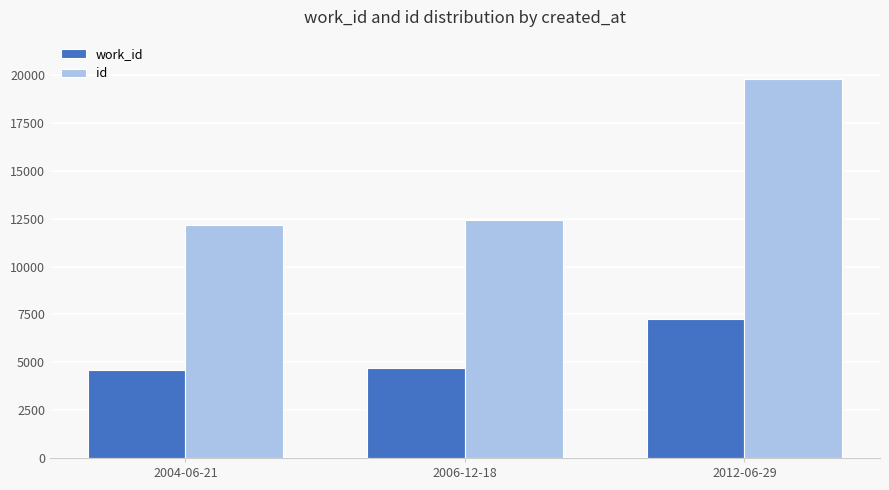

Where is id nearest to the value 15983?

2006-12-18